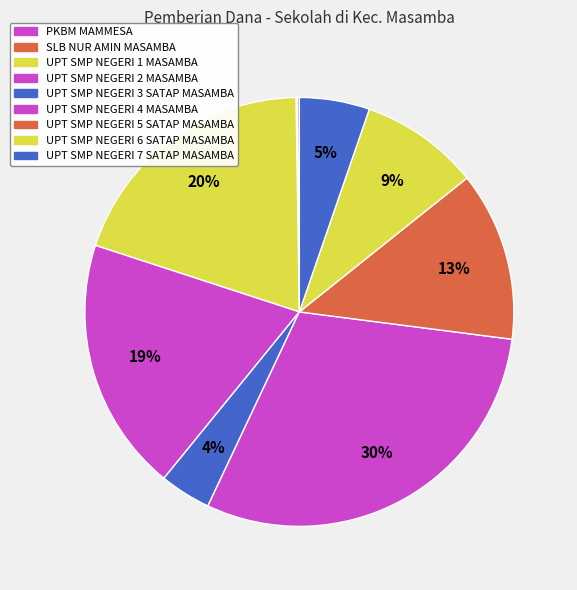

To the nearest percent, what percentage of the pie is UPT SMP NEGERI 3 SATAP MASAMBA?

4%